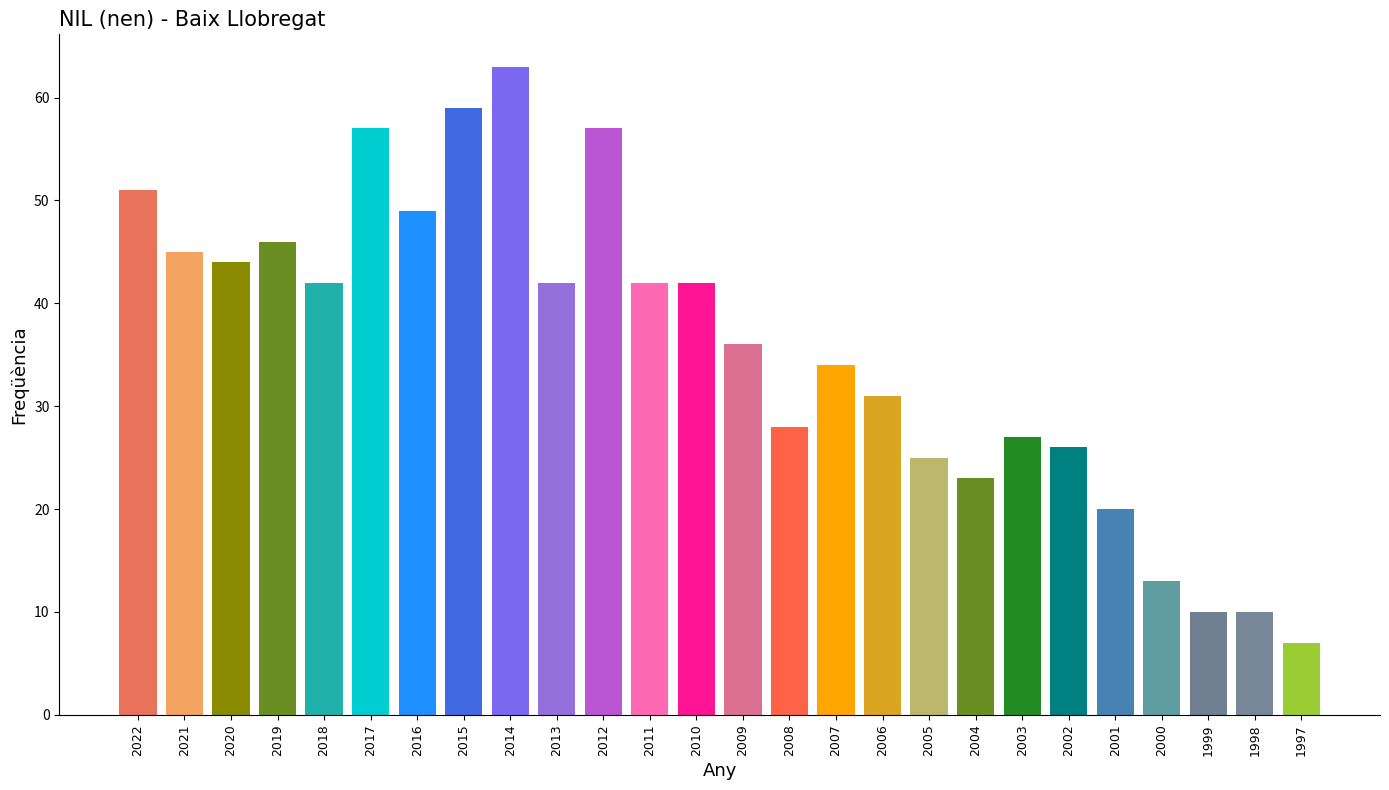

What is the value of the 19th bar from the left?

23